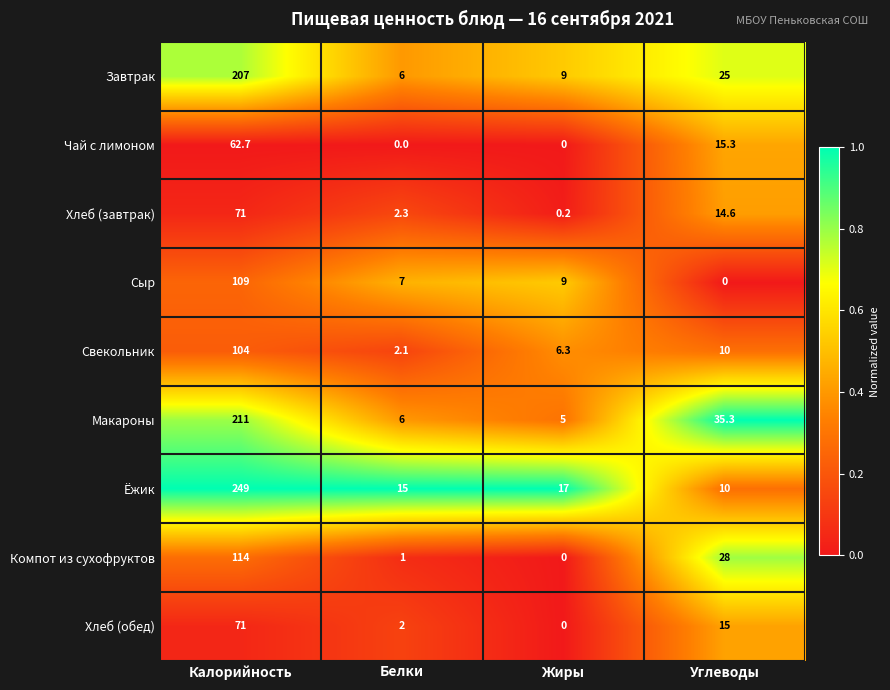

The Хлеб (обед) series shows 0.0 at Жиры. True or false?

True